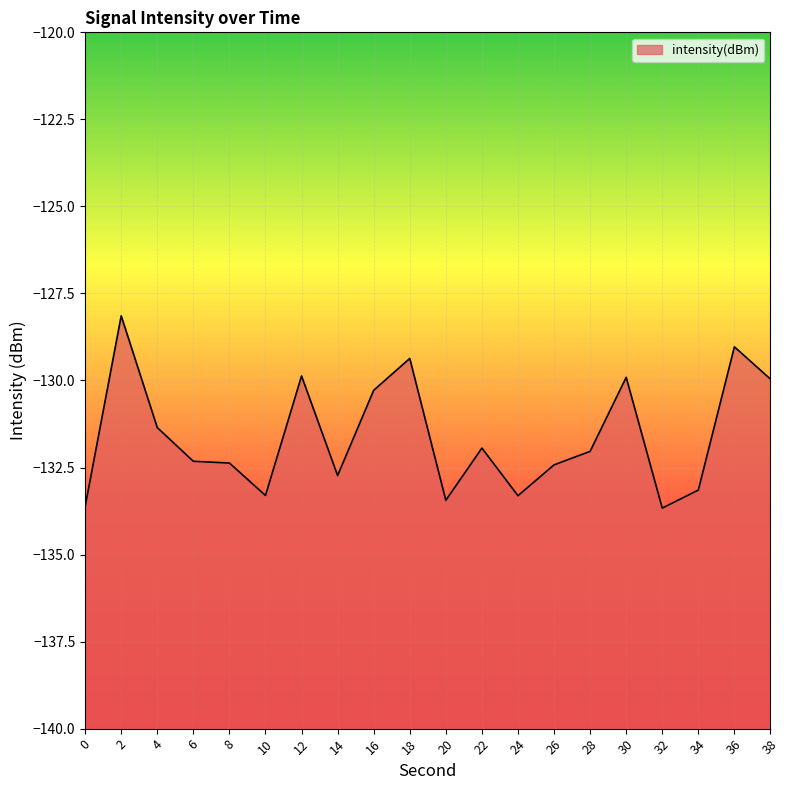

How many points are higher than both their immediate neighbors (excluding endpoints)?

6